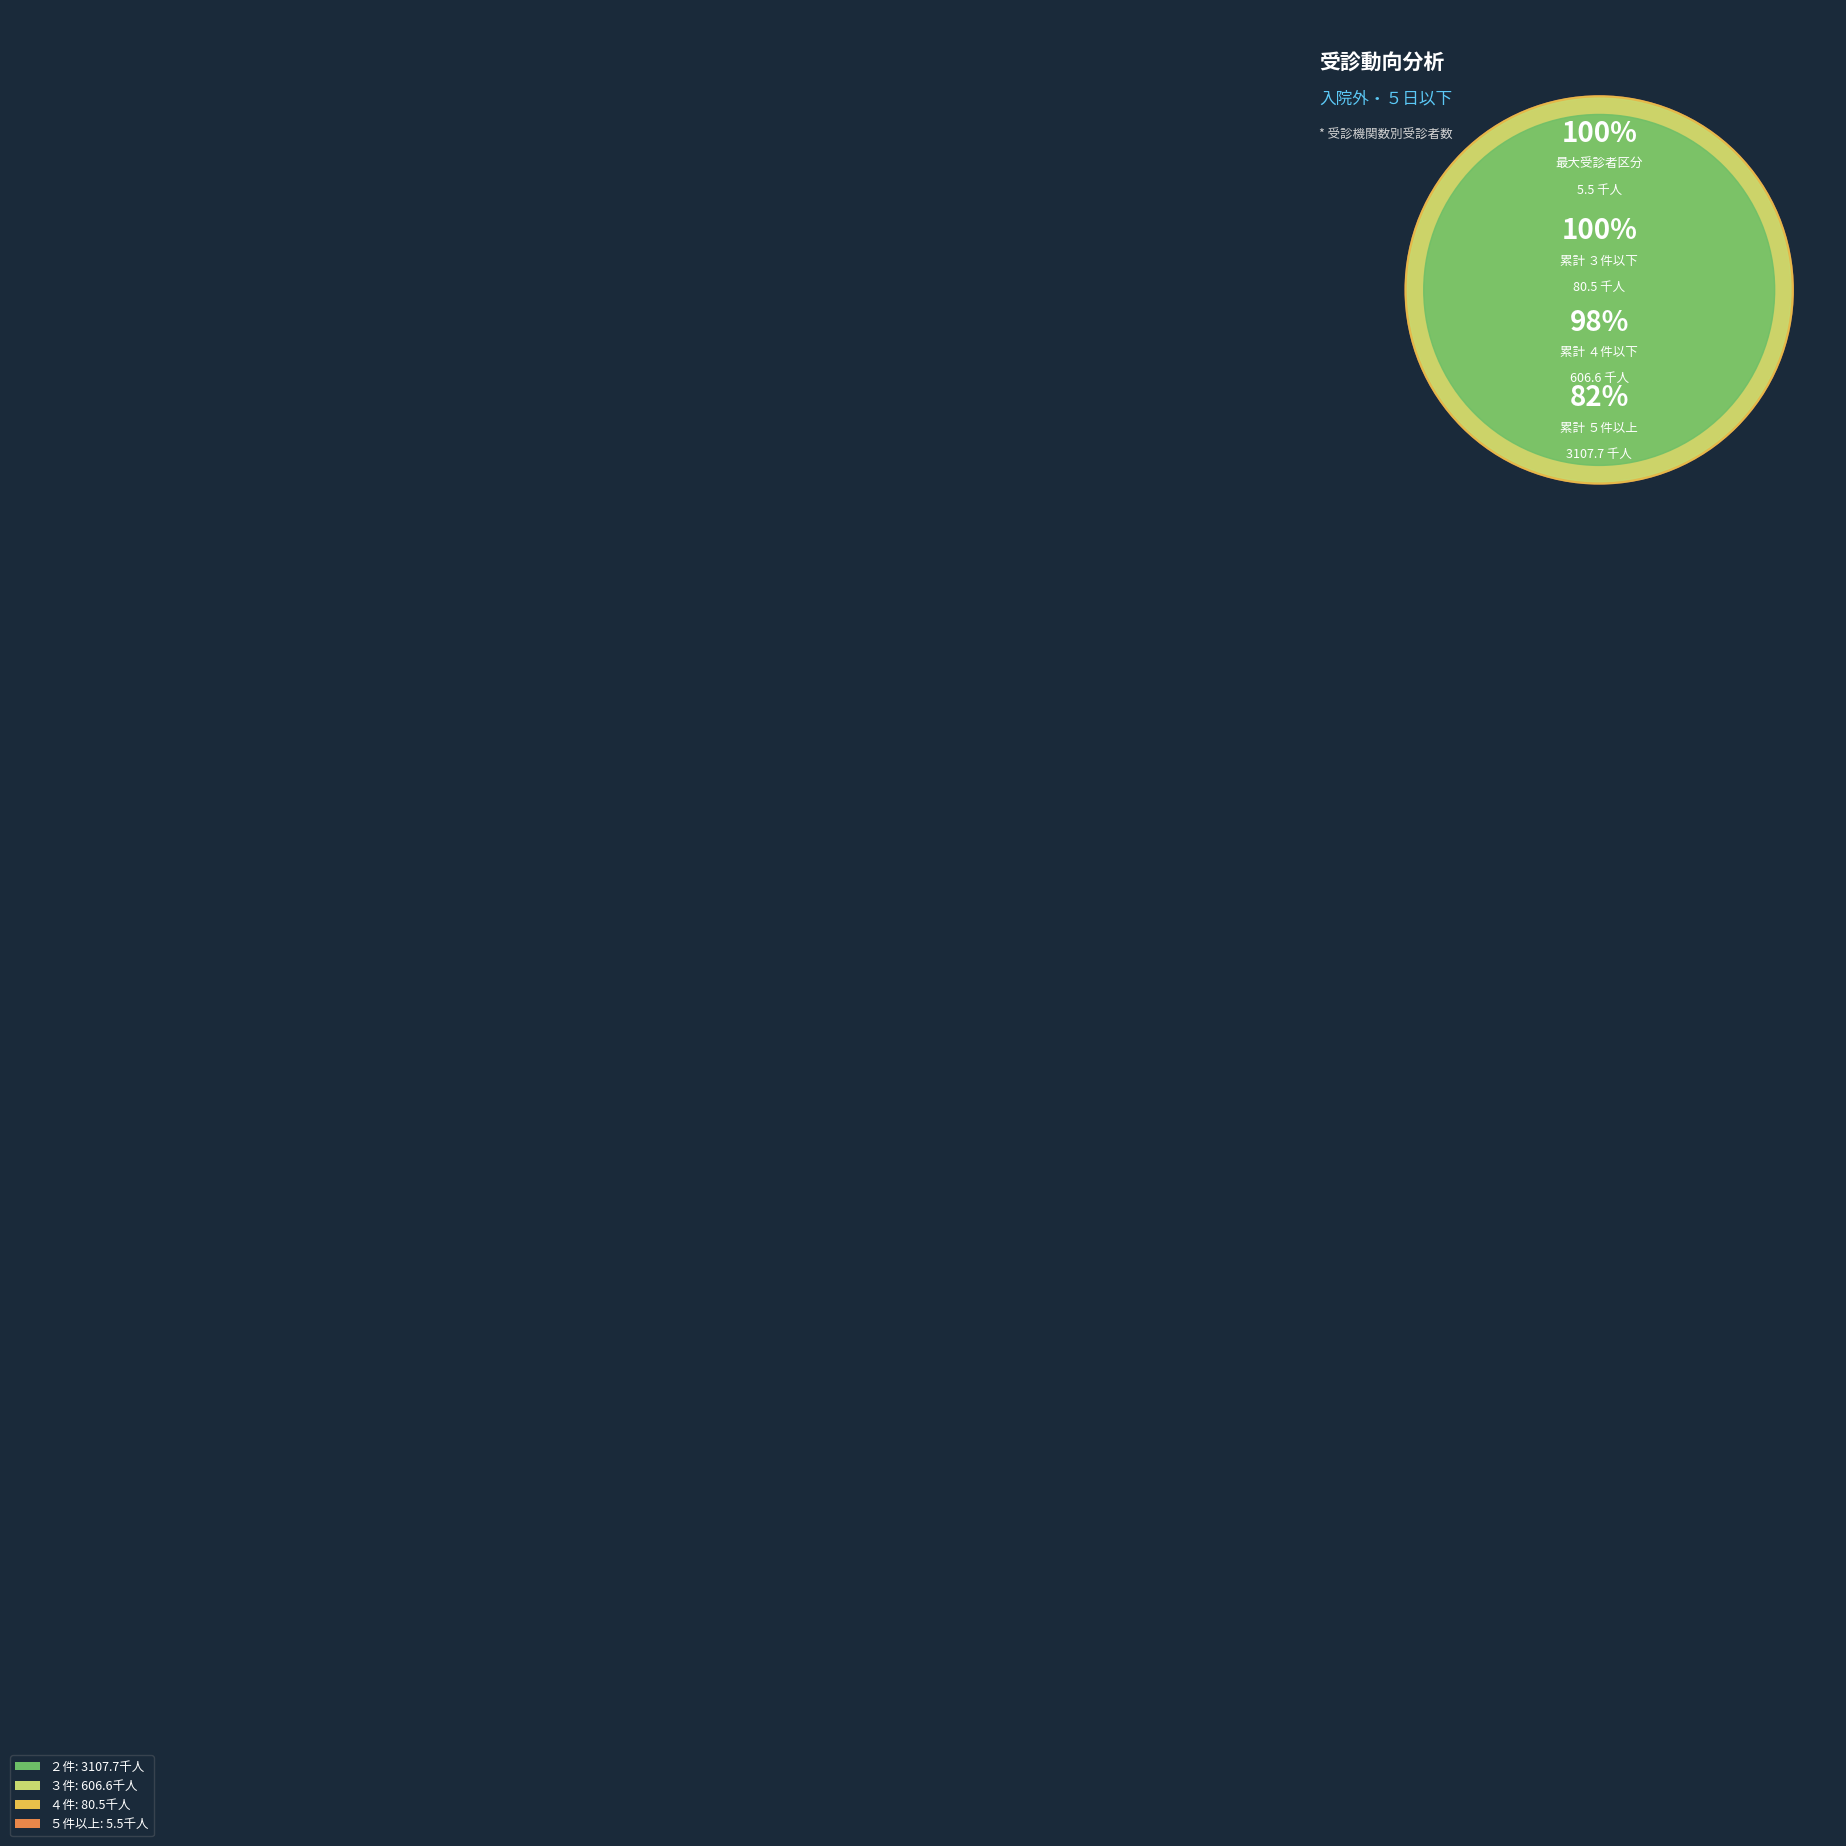

What portion of the pie excludes ３件?

84.0%